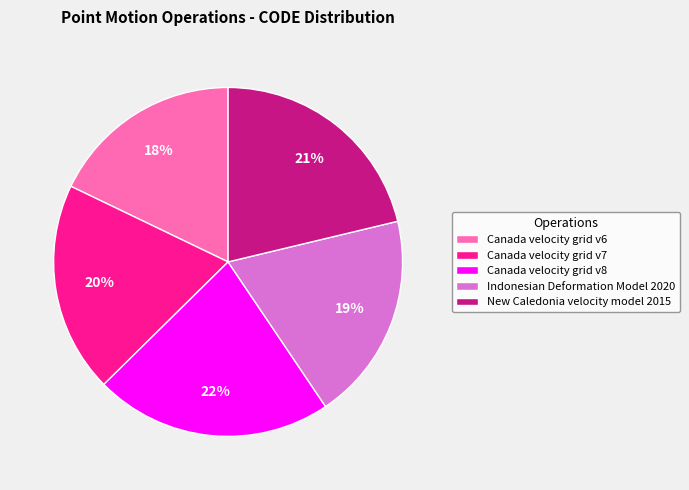

To the nearest percent, what is the difference between the New Caledonia velocity model 2015 and Canada velocity grid v6 slice percentages?

3%